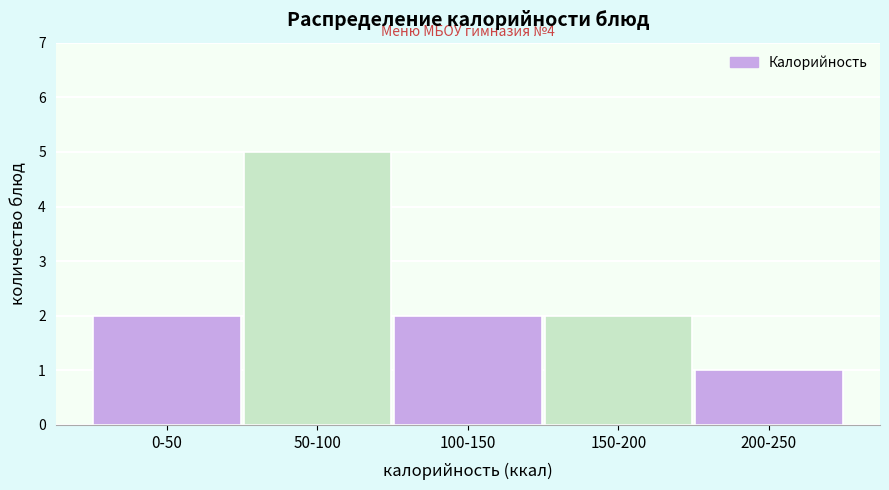

Reading left to right, what are all the values shown in this chart?

0-50=2	50-100=5	100-150=2	150-200=2	200-250=1